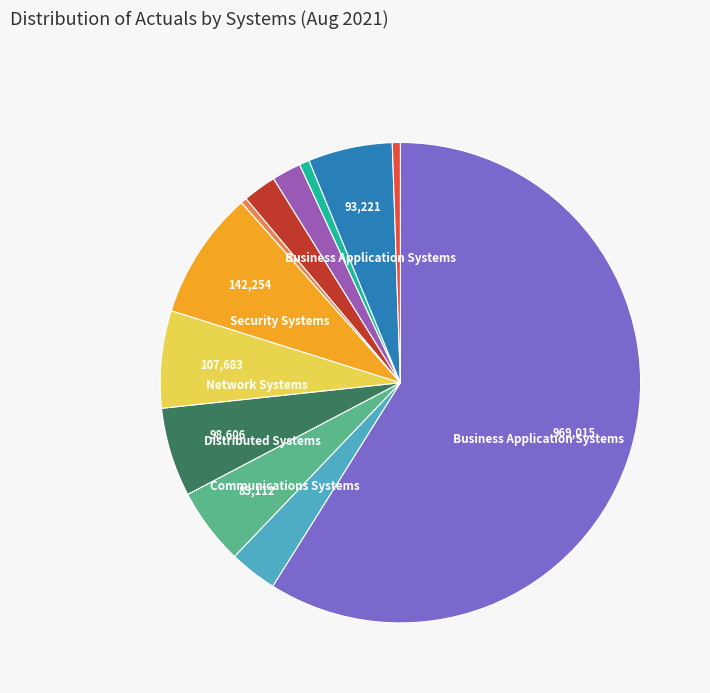

Is there a majority slice in this chart?

Yes